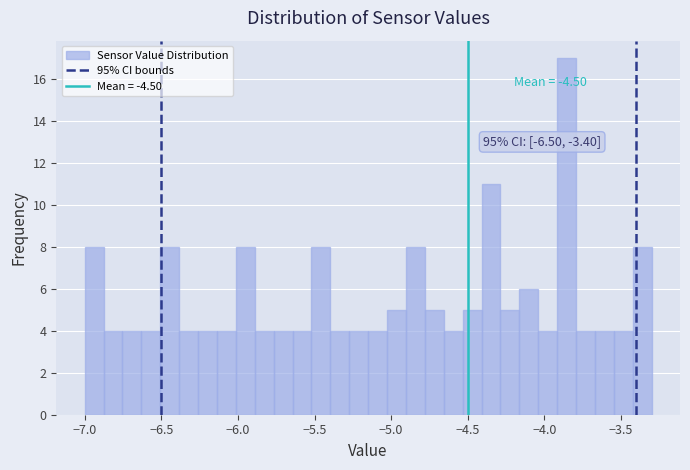

Read against the x-axis, roughly where is the centre of the tallest bar?

-3.85